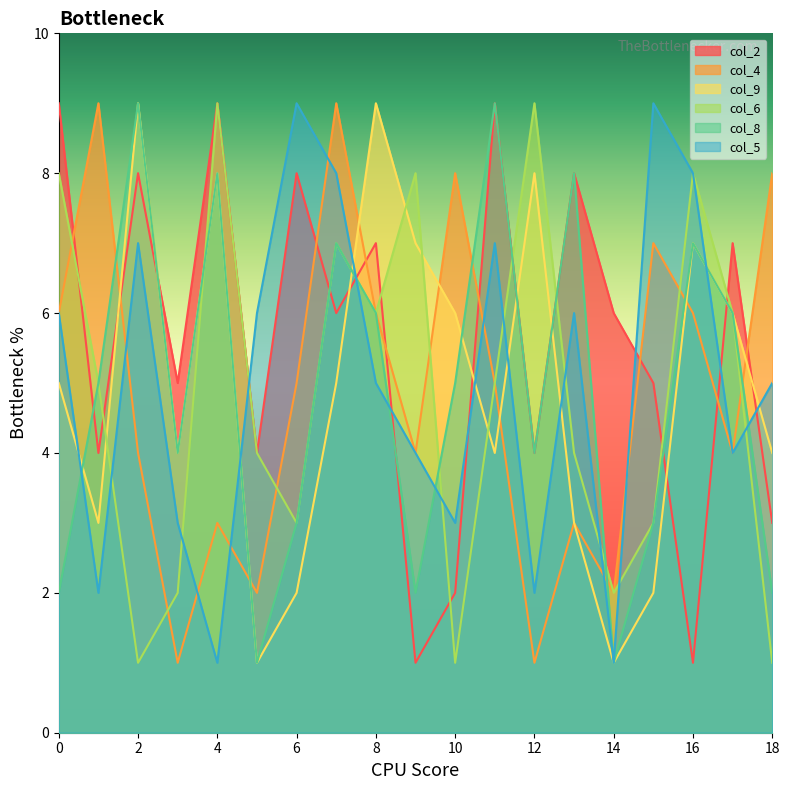

Count the col_5 values in the range 3 to 7.

11